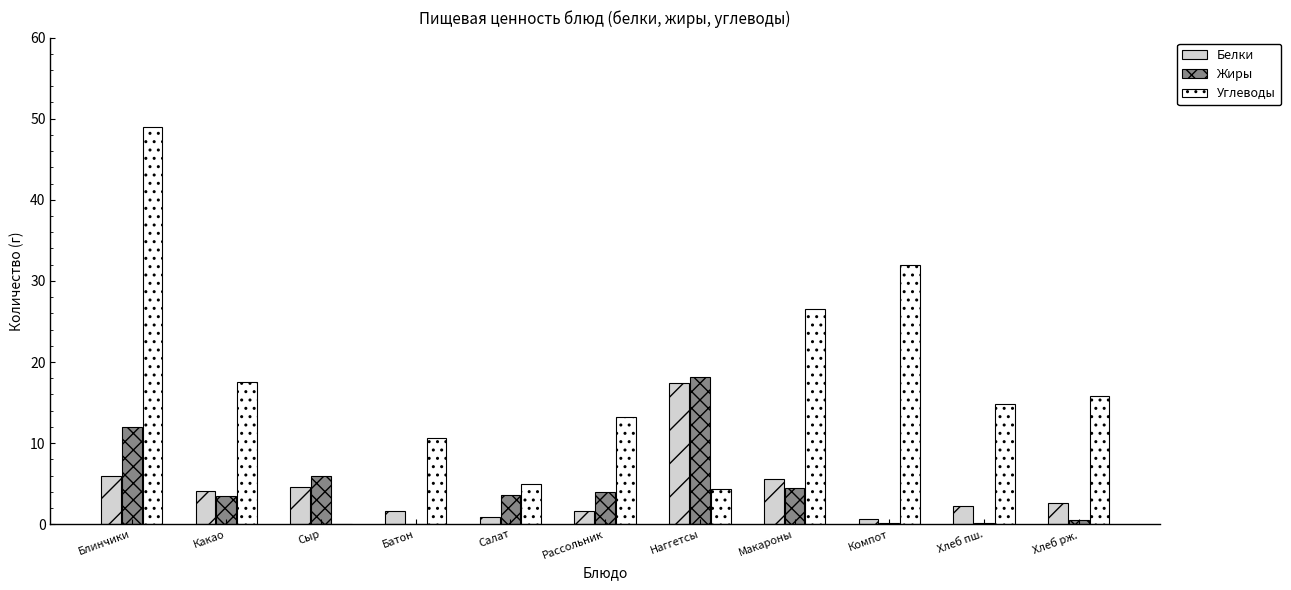

What is the difference between the Жиры values at Хлеб пш. and Макароны?

4.3